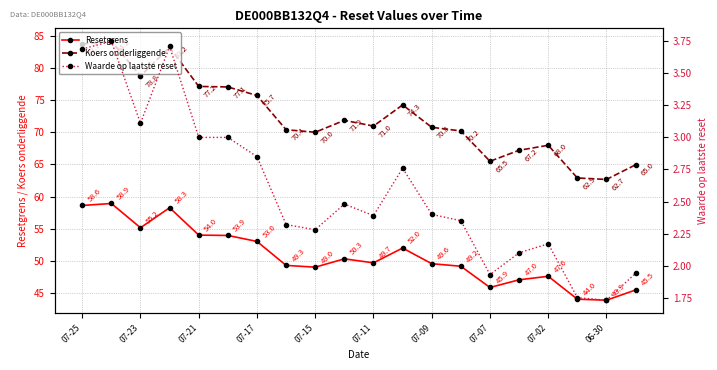

At which label does Resetgrens reach its minimum?

06-30